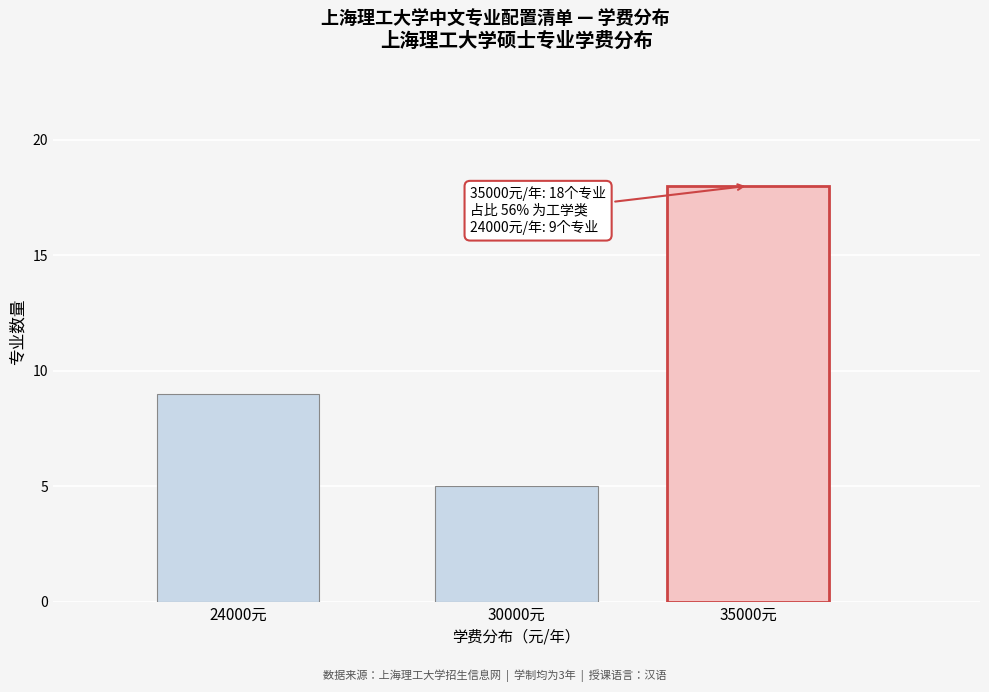

Reading left to right, transcribe all the data shown in this chart.

24000元=9	30000元=5	35000元=18